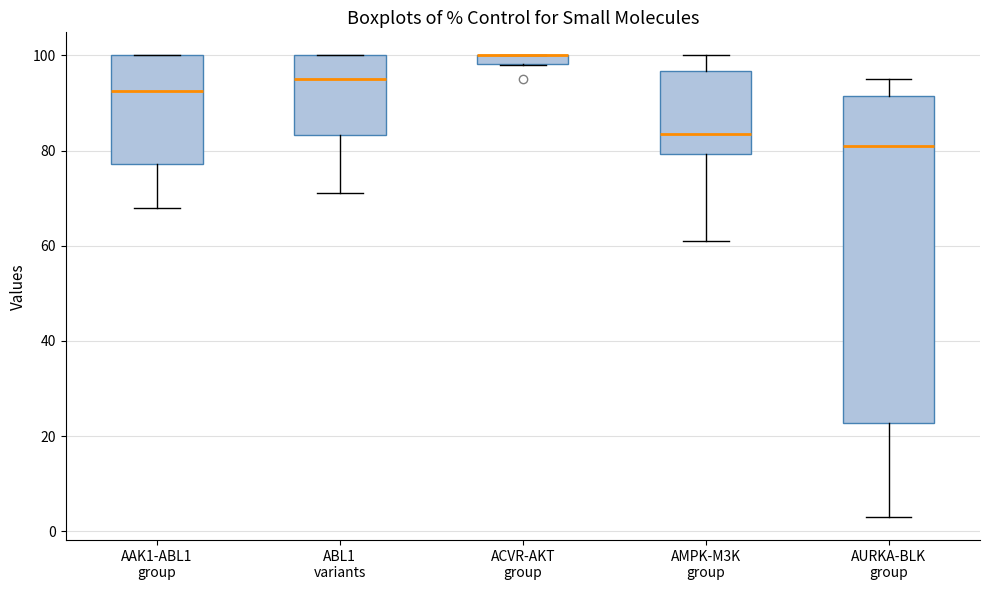

Where is the upper edge of the box for AURKA-BLK group on the y-axis? The values are not printed on the chart, so give them approximately, as read against the axis.

92